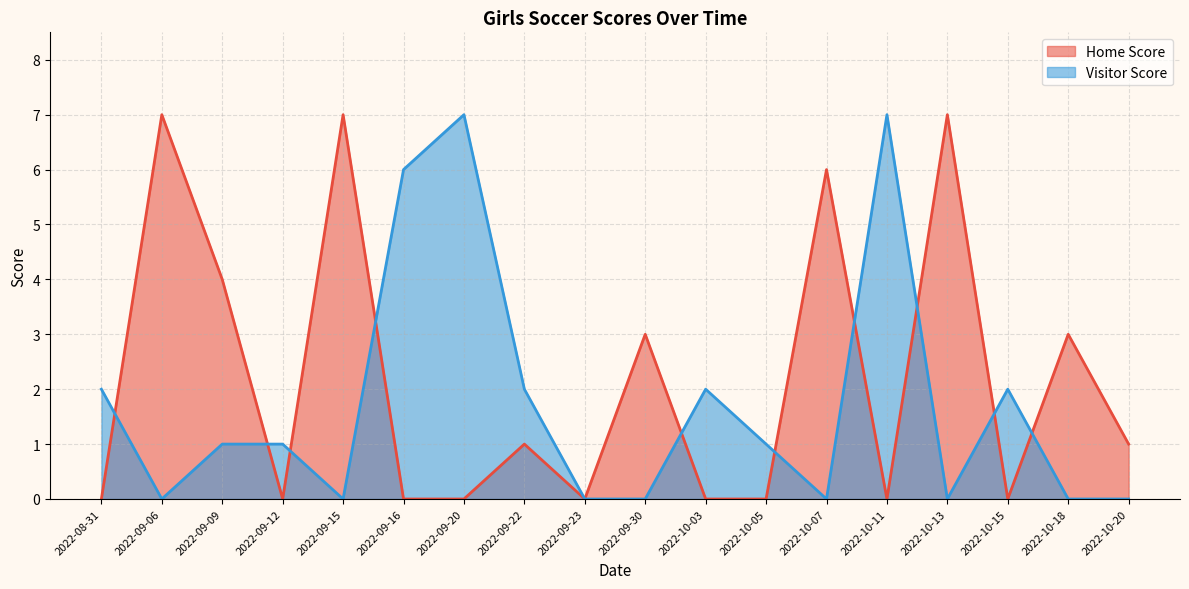

How many lines are shown in the chart?

2